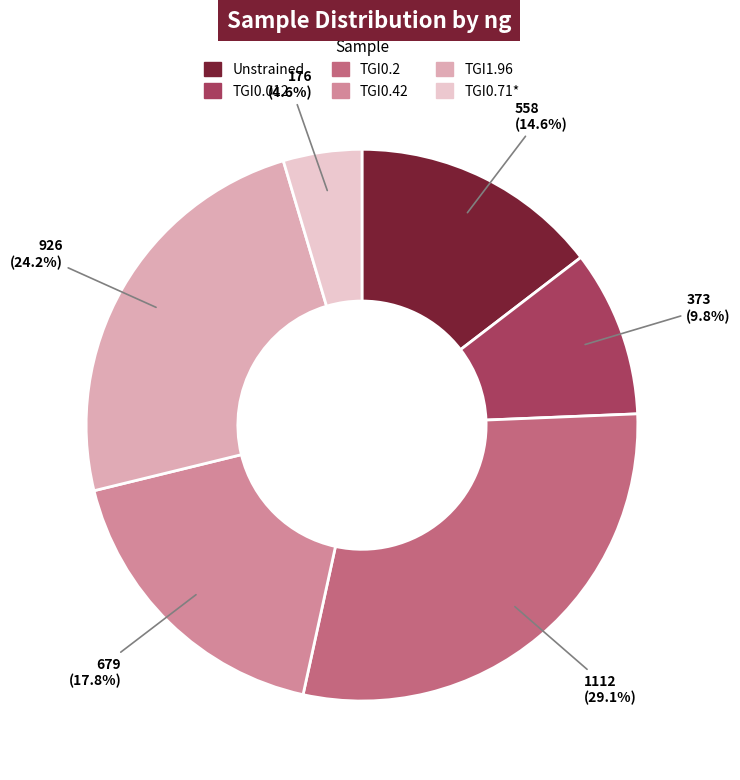

How many segments does this pie chart have?

6